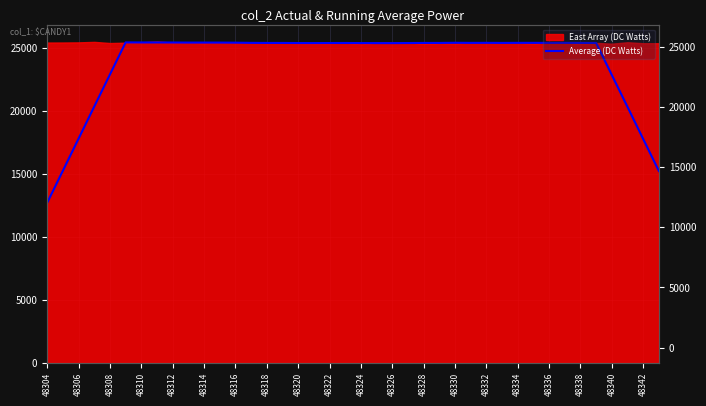

What is the difference between the maximum and second lowest values?

10209.8